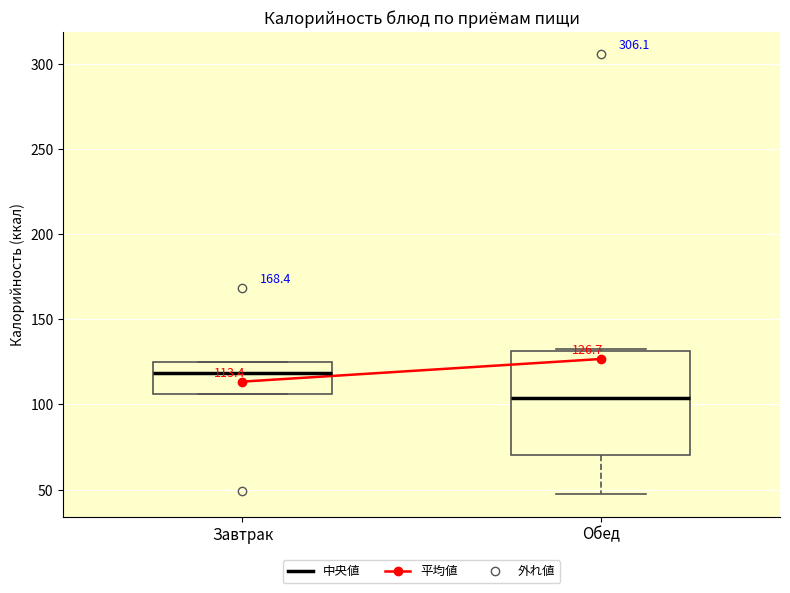

Which box is the tallest, from its lower edge to its upper edge?

Обед